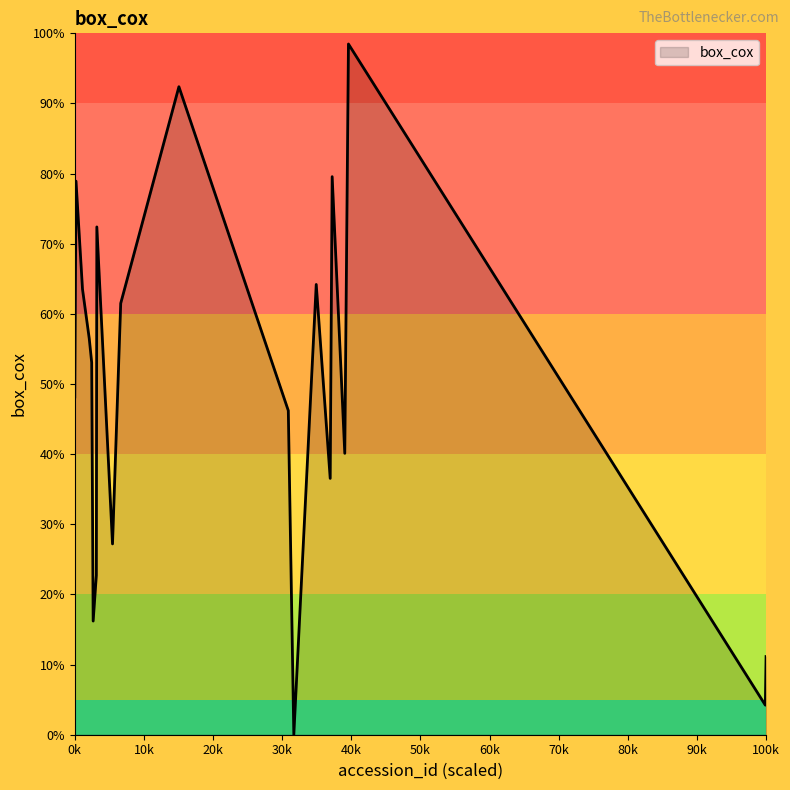

Does the chart have visible grid lines?

No